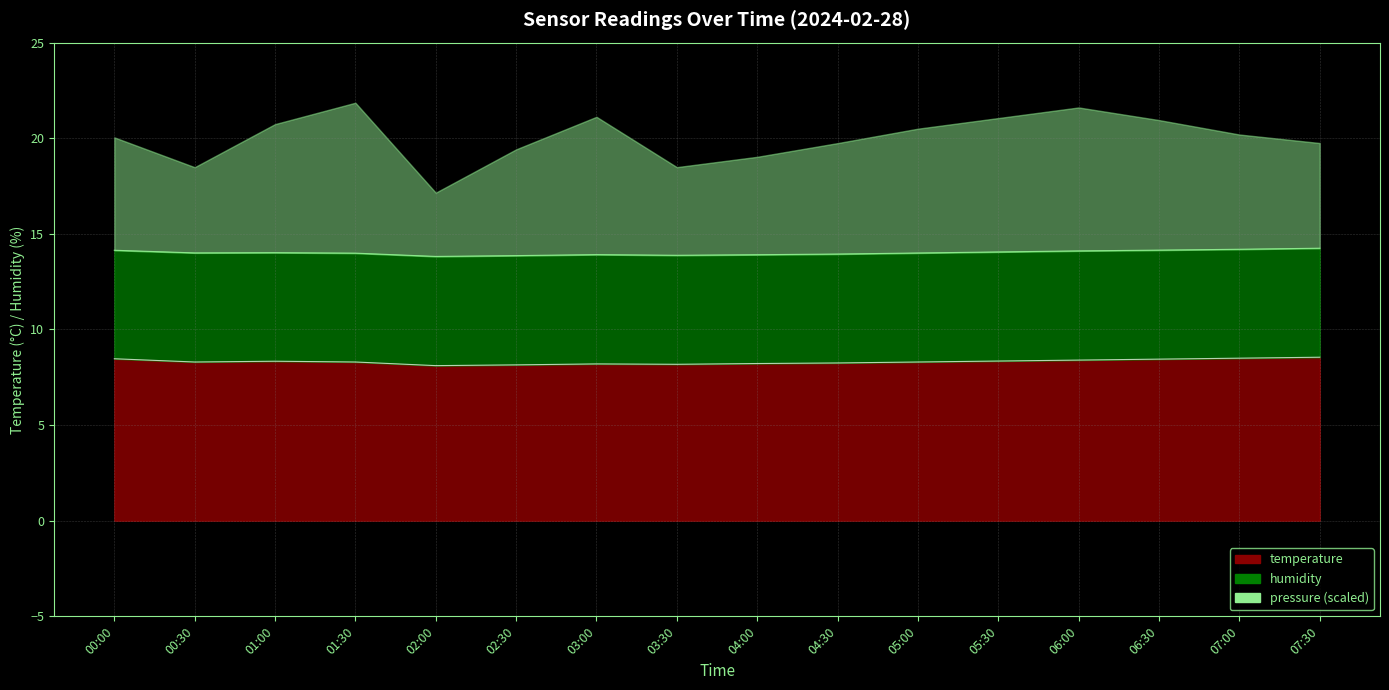

How many values are between 8 and 9?

16